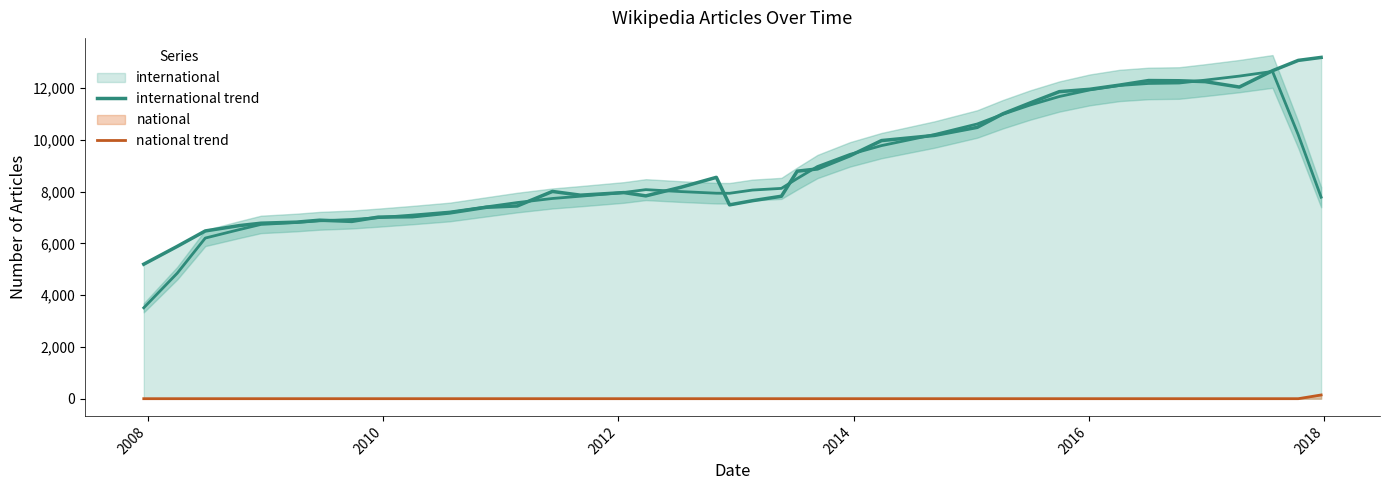

What is the value of the international trend point at the 7th from the left?

6898